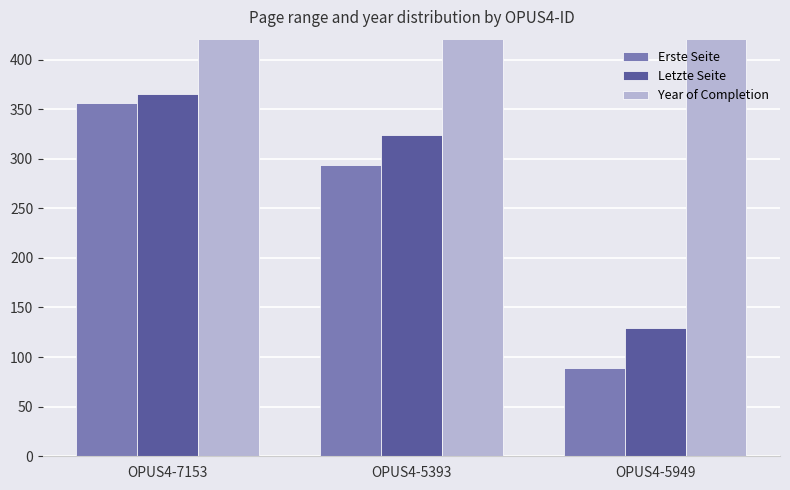

What position from the right is OPUS4-7153?

3